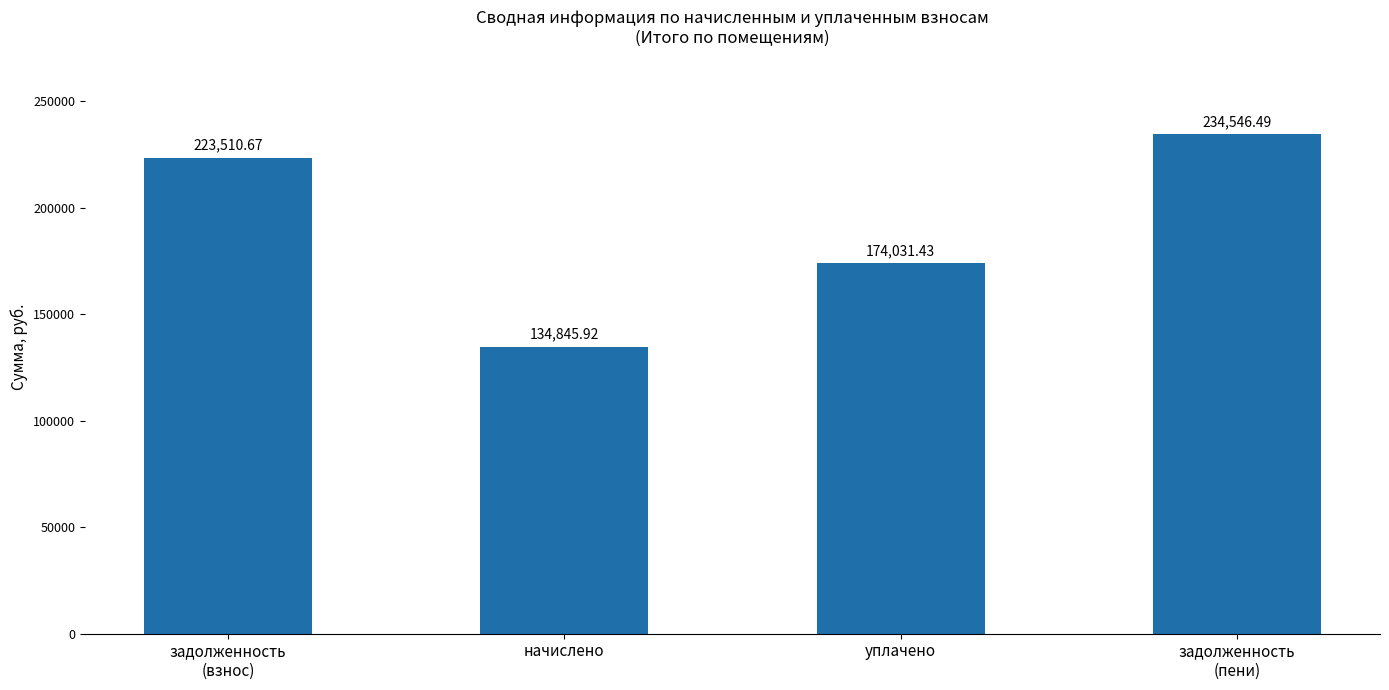

Between задолженность
(взнос) and начислено, which is larger?

задолженность
(взнос)